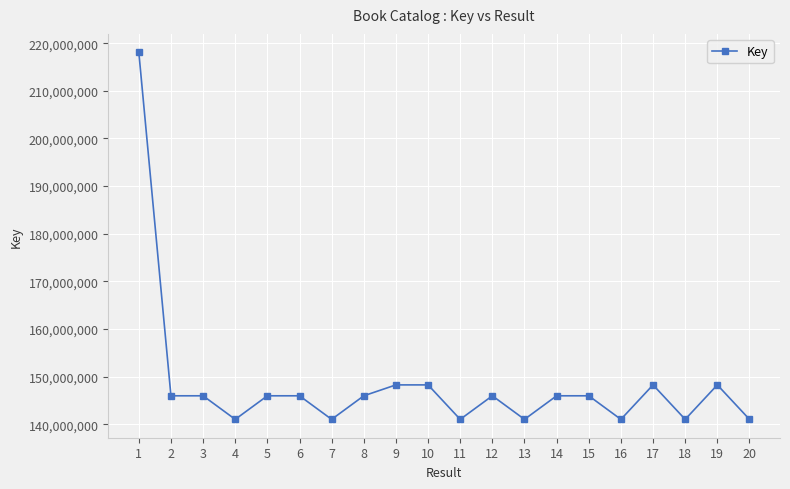

Which has a higher value, 9 or 15?

9